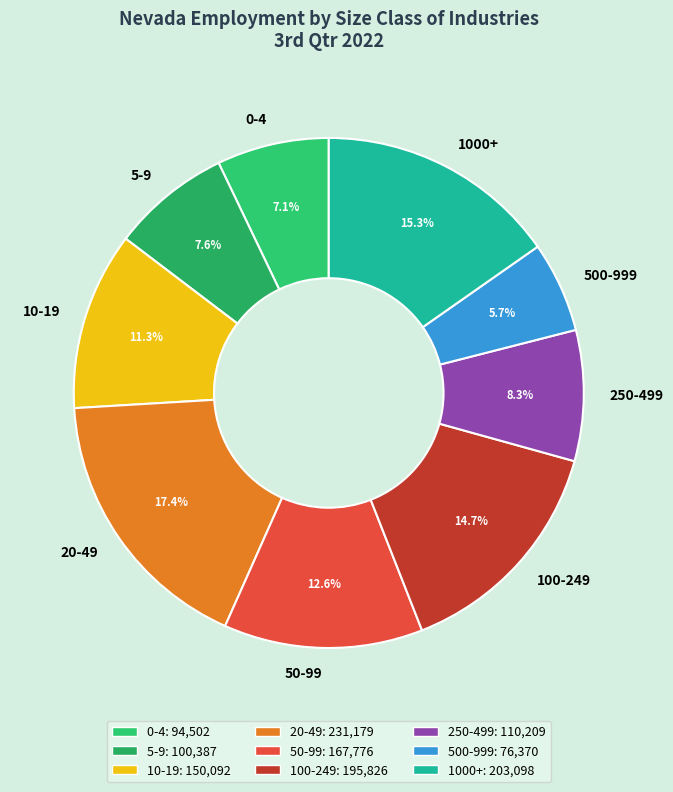

Which slice is the smallest?

500-999